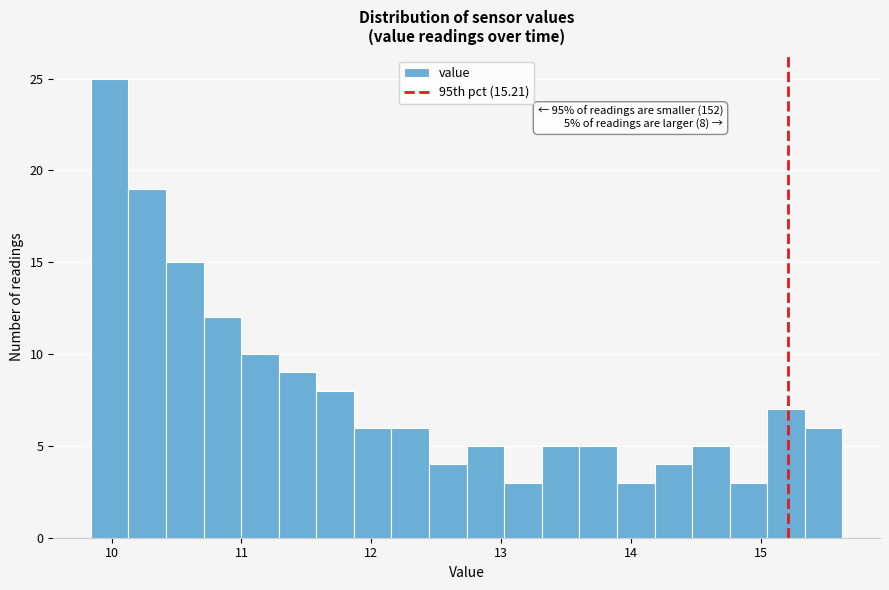

Read against the x-axis, roughly where is the centre of the tallest bar?

10.0